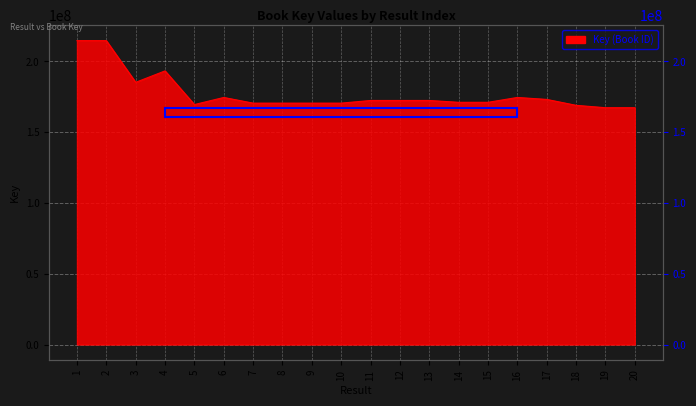

List the labels in order of value, largest first.

2, 1, 4, 3, 16, 6, 17, 13, 11, 12, 14, 15, 9, 8, 7, 10, 5, 18, 19, 20